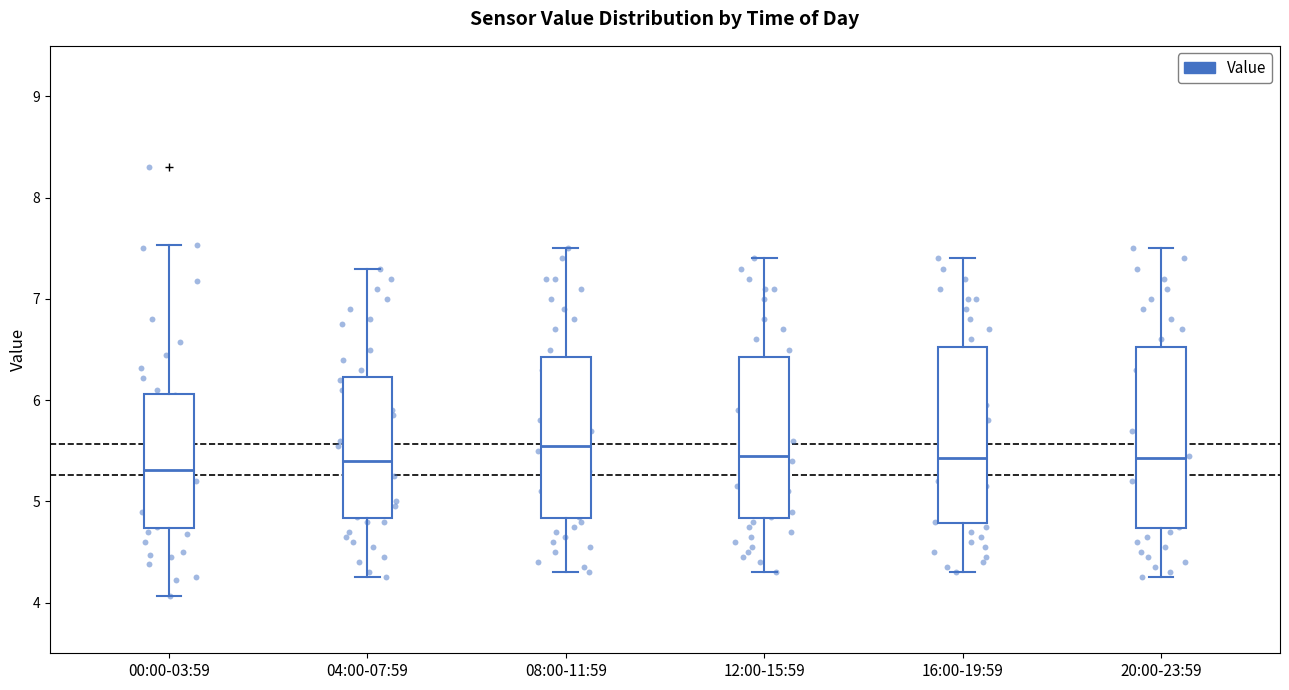

Reading left to right, transcribe this box plot: for each box, give where its median line is, the range the box spans, and where its two whiskers end, as read against the y-axis. The values are not printed on the chart, so give them approximately, as read against the axis.

00:00-03:59: median 5.3, box 4.7 to 6.1, whiskers 4.1 to 7.5
04:00-07:59: median 5.4, box 4.8 to 6.2, whiskers 4.3 to 7.3
08:00-11:59: median 5.6, box 4.8 to 6.4, whiskers 4.3 to 7.5
12:00-15:59: median 5.5, box 4.8 to 6.4, whiskers 4.3 to 7.4
16:00-19:59: median 5.4, box 4.8 to 6.5, whiskers 4.3 to 7.4
20:00-23:59: median 5.4, box 4.7 to 6.5, whiskers 4.3 to 7.5